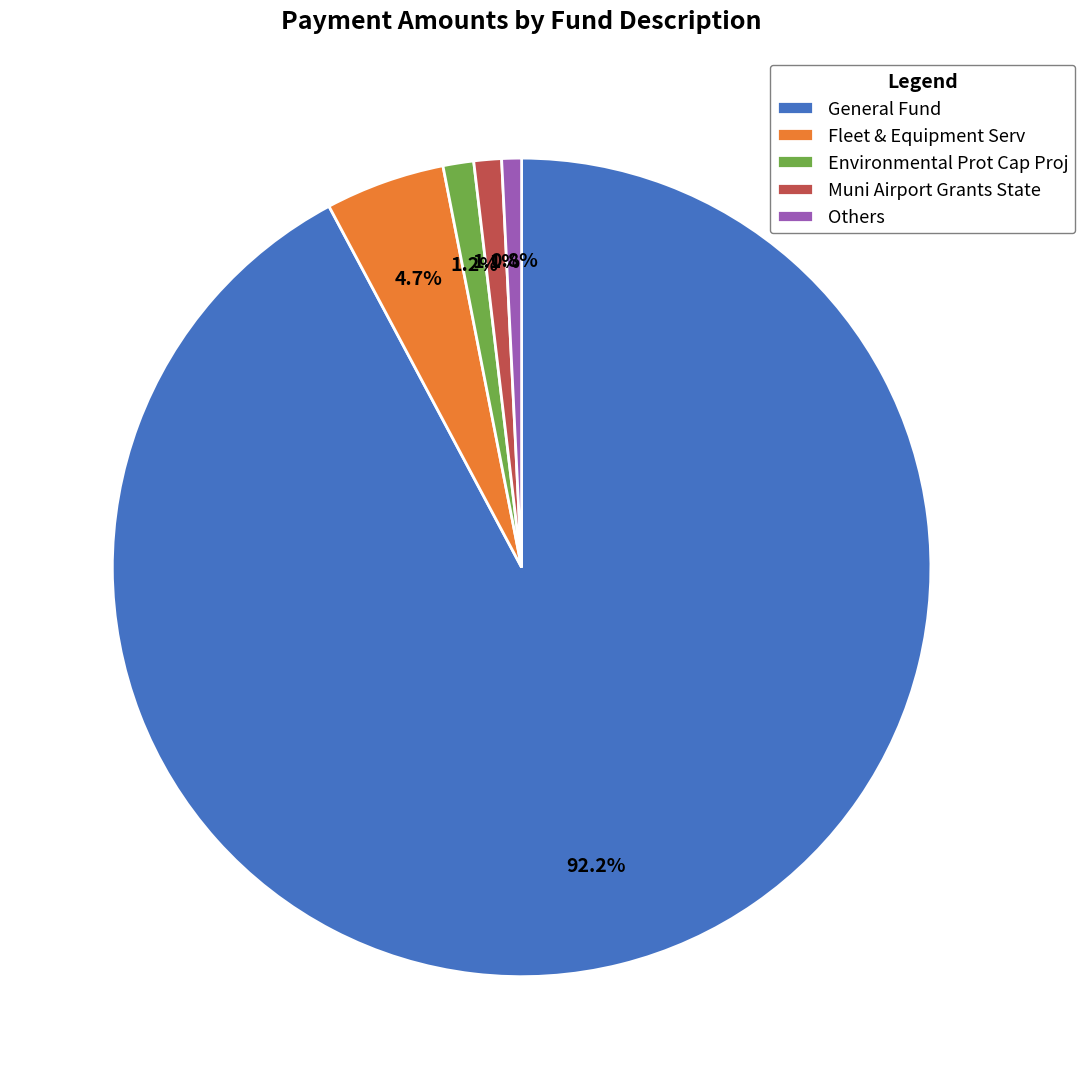

The Muni Airport Grants State slice represents 1% of the pie. True or false?

True